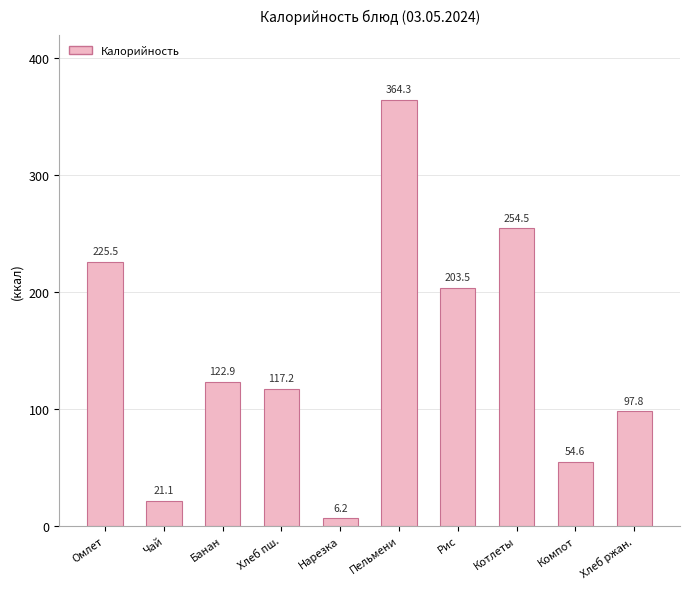

Reading left to right, list all the values displayed in this chart.

225.5	21.1	122.9	117.2	6.2	364.3	203.5	254.5	54.6	97.8